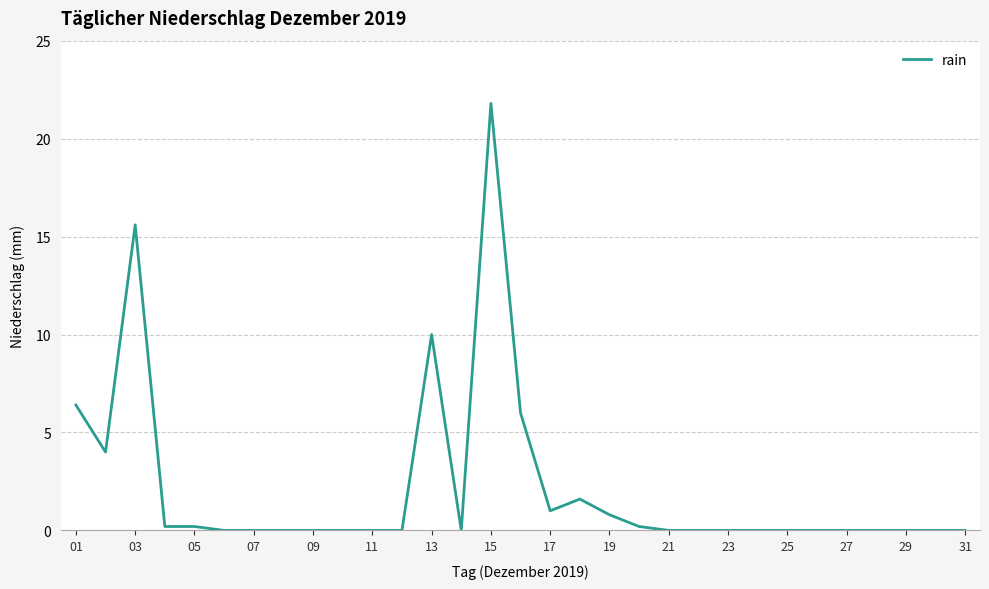

What is the greatest value displayed?

21.8